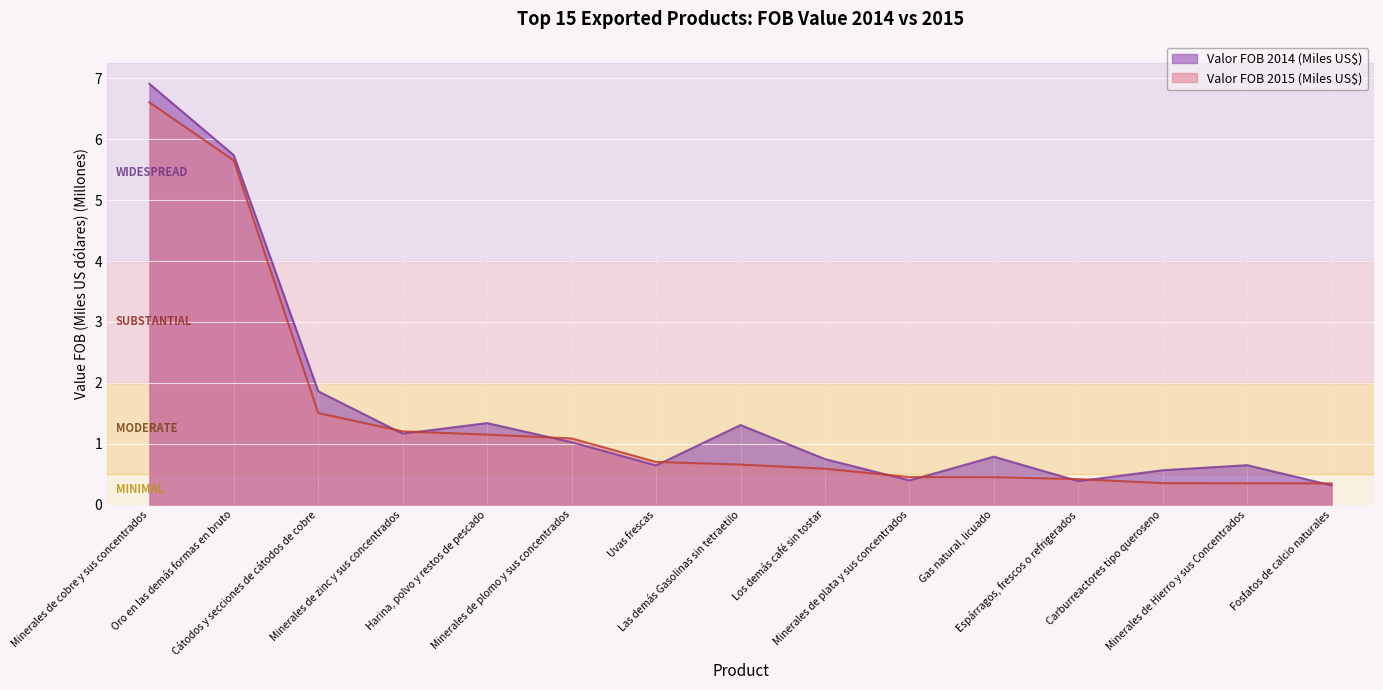

At which label is Valor FOB 2014 (Miles US$) closest to 3?

Cátodos y secciones de cátodos de cobre